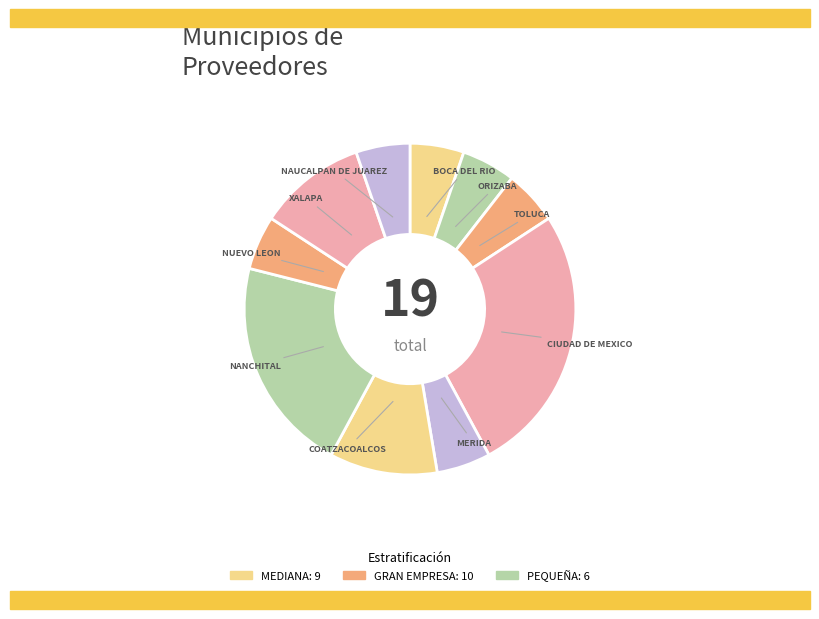

What is the largest slice in the pie chart?

CIUDAD DE MEXICO